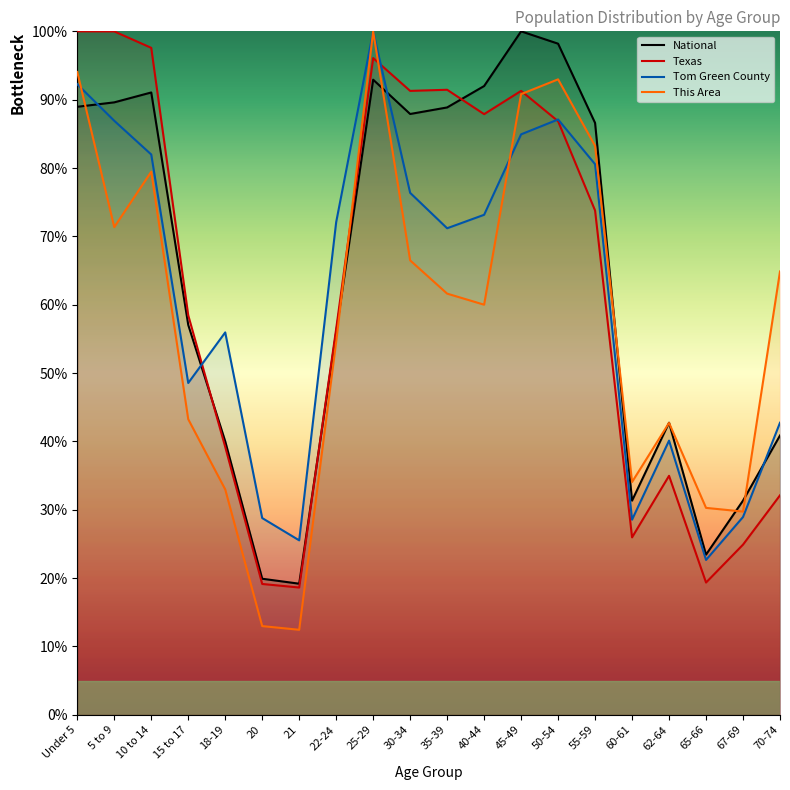

Read the Tom Green County value at 62-64.

40.1